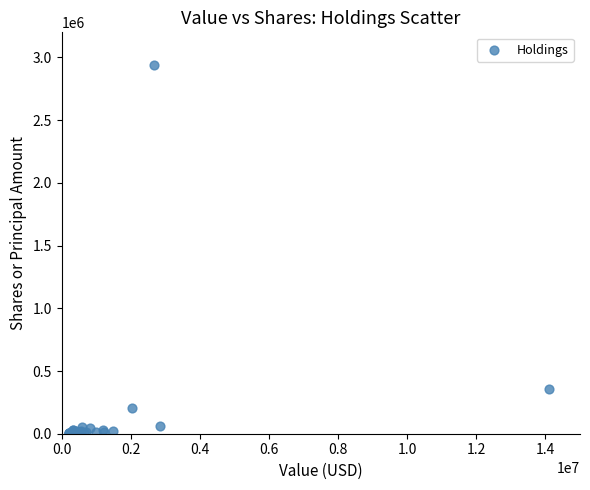

What Y value in the scatter plot is closest to 1471422?

357625